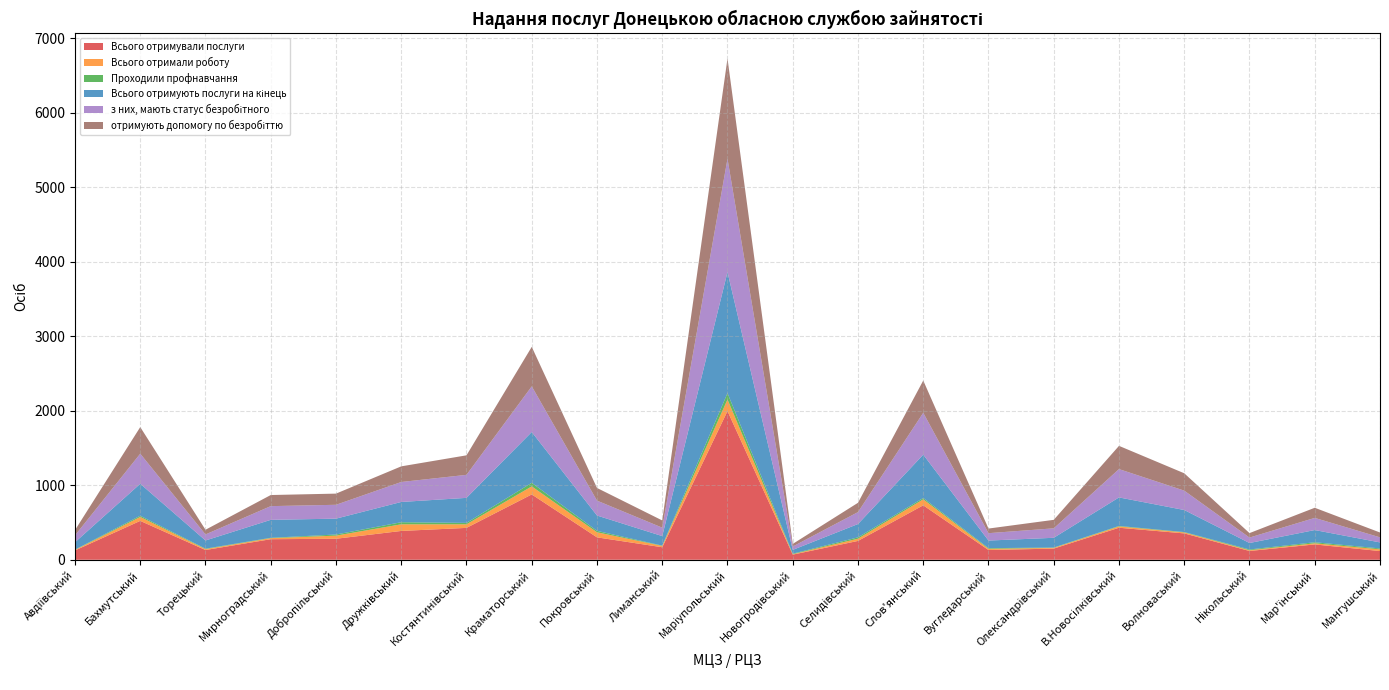

Reading right to left, extract all data points from this chart.

Всього отримували послуги: Мангушський=117	Мар'їнський=206	Нікольський=118	Волноваський=354	В.Новосілківський=430	Олександрівський=150	Вугледарський=131	Слов'янський=731	Селидівський=253	Новогродівський=69	Маріупольський=1996	Лиманський=168	Покровський=301	Краматорський=877	Костянтинівський=428	Дружківський=387	Добропільський=282	Мирноградський=276	Торецький=131	Бахмутський=522	Авдіївський=125
Всього отримали роботу: Мангушський=23	Мар'їнський=15	Нікольський=10	Волноваський=13	В.Новосілківський=18	Олександрівський=10	Вугледарський=16	Слов'янський=80	Селидівський=30	Новогродівський=6	Маріупольський=156	Лиманський=18	Покровський=68	Краматорський=108	Костянтинівський=48	Дружківський=89	Добропільський=42	Мирноградський=14	Торецький=12	Бахмутський=53	Авдіївський=7
Проходили профнавчання: Мангушський=12	Мар'їнський=14	Нікольський=10	Волноваський=5	В.Новосілківський=6	Олександрівський=4	Вугледарський=9	Слов'янський=18	Селидівський=18	Новогродівський=7	Маріупольський=85	Лиманський=4	Покровський=19	Краматорський=48	Костянтинівський=19	Дружківський=28	Добропільський=15	Мирноградський=5	Торецький=6	Бахмутський=16	Авдіївський=4
Всього отримують послуги на кінець: Мангушський=81	Мар'їнський=164	Нікольський=87	Волноваський=296	В.Новосілківський=383	Олександрівський=131	Вугледарський=102	Слов'янський=582	Селидівський=179	Новогродівський=51	Маріупольський=1625	Лиманський=128	Покровський=206	Краматорський=682	Костянтинівський=336	Дружківський=272	Добропільський=213	Мирноградський=241	Торецький=110	Бахмутський=429	Авдіївський=99
з них, мають статус безробітного: Мангушський=68	Мар'їнський=163	Нікольський=73	Волноваський=260	В.Новосілківський=380	Олександрівський=127	Вугледарський=99	Слов'янський=562	Селидівський=160	Новогродівський=45	Маріупольський=1521	Лиманський=113	Покровський=200	Краматорський=613	Костянтинівський=309	Дружківський=268	Добропільський=186	Мирноградський=184	Торецький=81	Бахмутський=404	Авдіївський=92
отримують допомогу по безробіттю: Мангушський=65	Мар'їнський=136	Нікольський=60	Волноваський=233	В.Новосілківський=312	Олександрівський=114	Вугледарський=62	Слов'янський=433	Селидівський=125	Новогродівський=35	Маріупольський=1345	Лиманський=97	Покровський=170	Краматорський=530	Костянтинівський=262	Дружківський=210	Добропільський=150	Мирноградський=149	Торецький=63	Бахмутський=357	Авдіївський=71